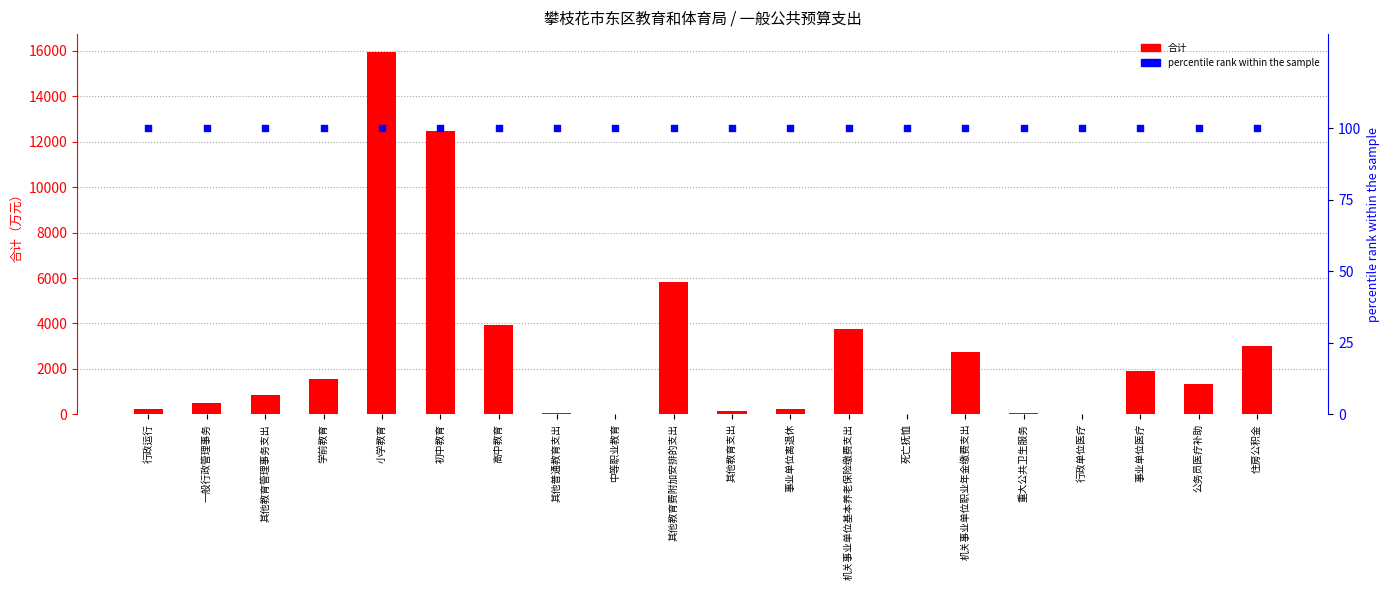

Which series reaches the maximum Y coordinate?

合计